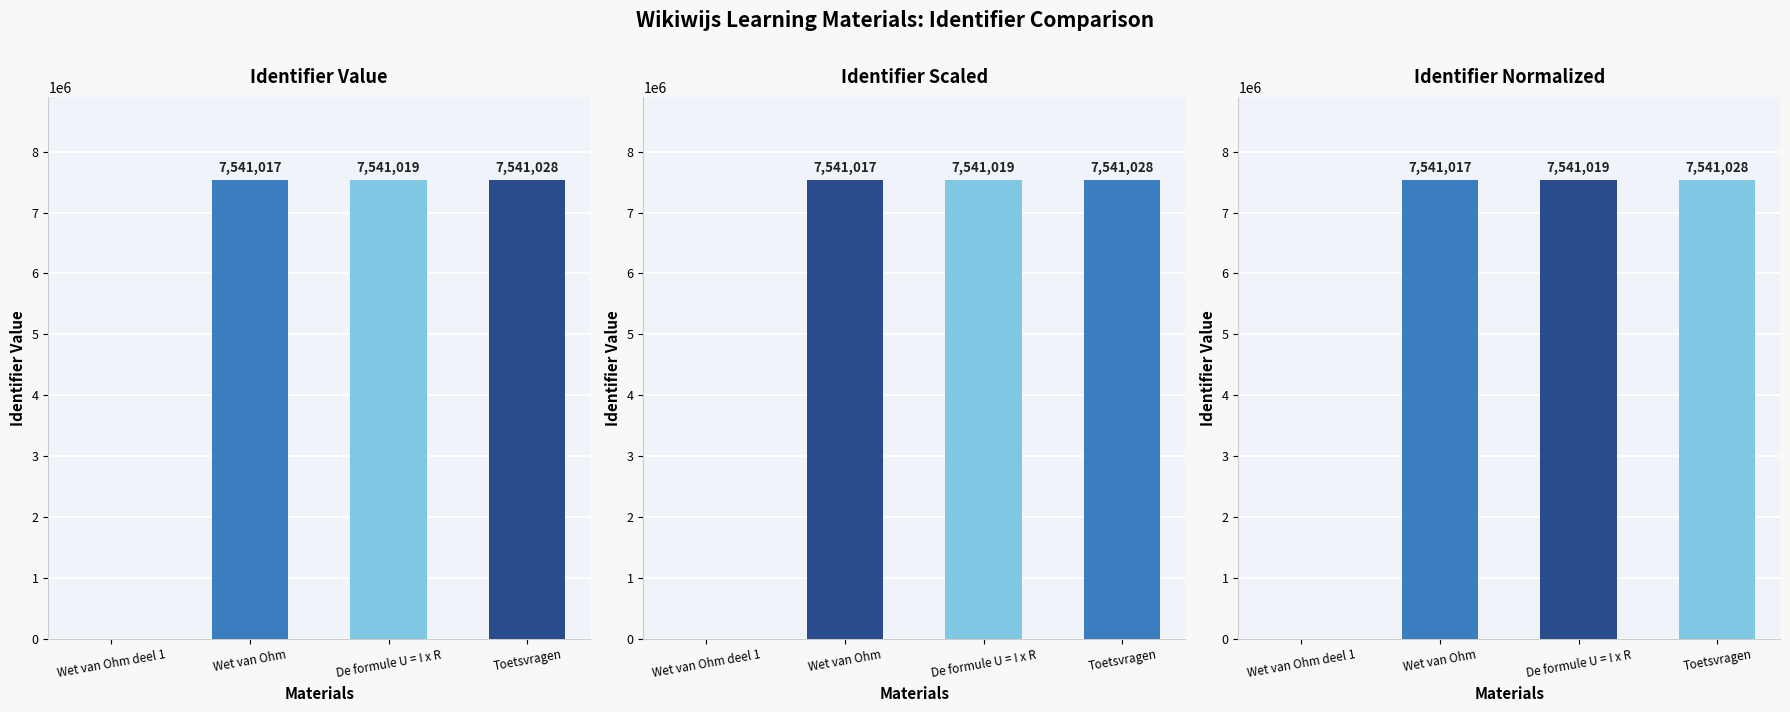

Count the number of categories in the chart.

4